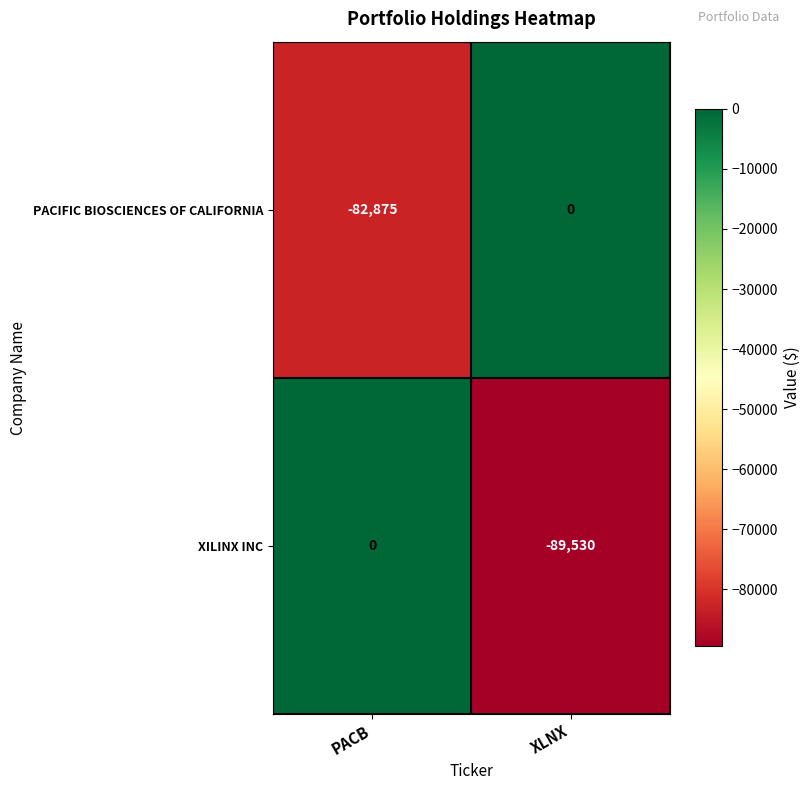

What is the difference between the maximum and minimum values in the XILINX INC series?

89530